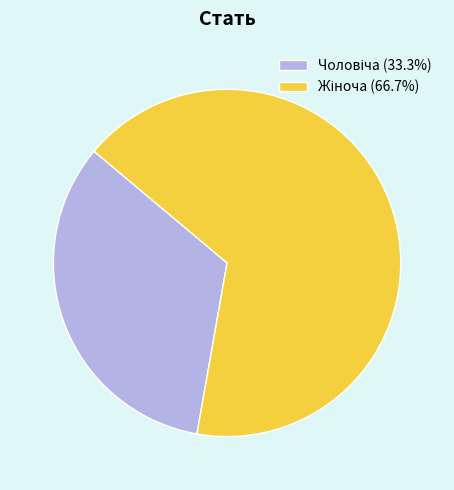

Is there a majority slice in this chart?

Yes